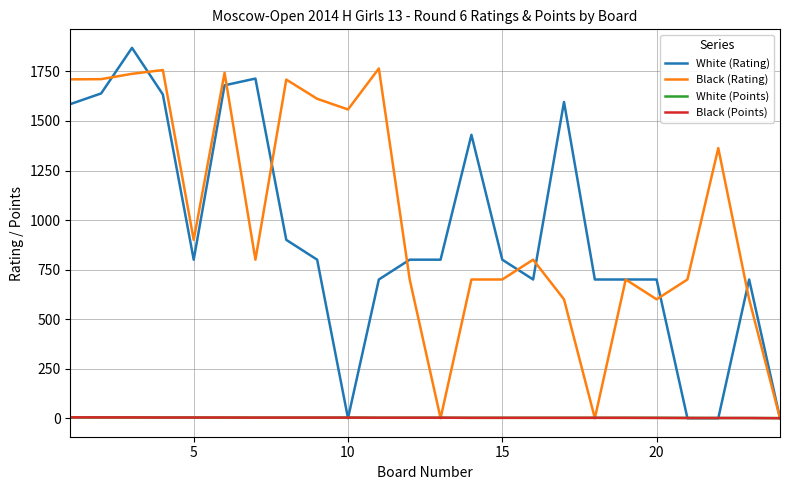

Which series has the widest spread of values?

White (Rating)